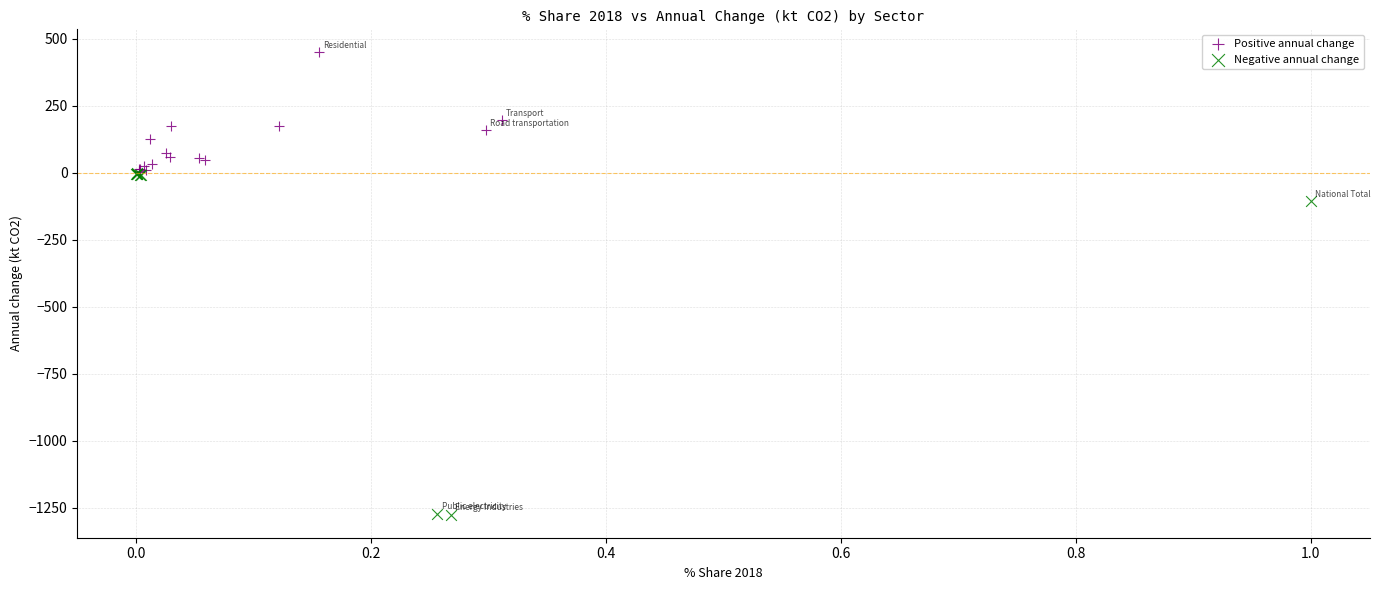

What are all the series names shown in the legend?

Positive annual change, Negative annual change